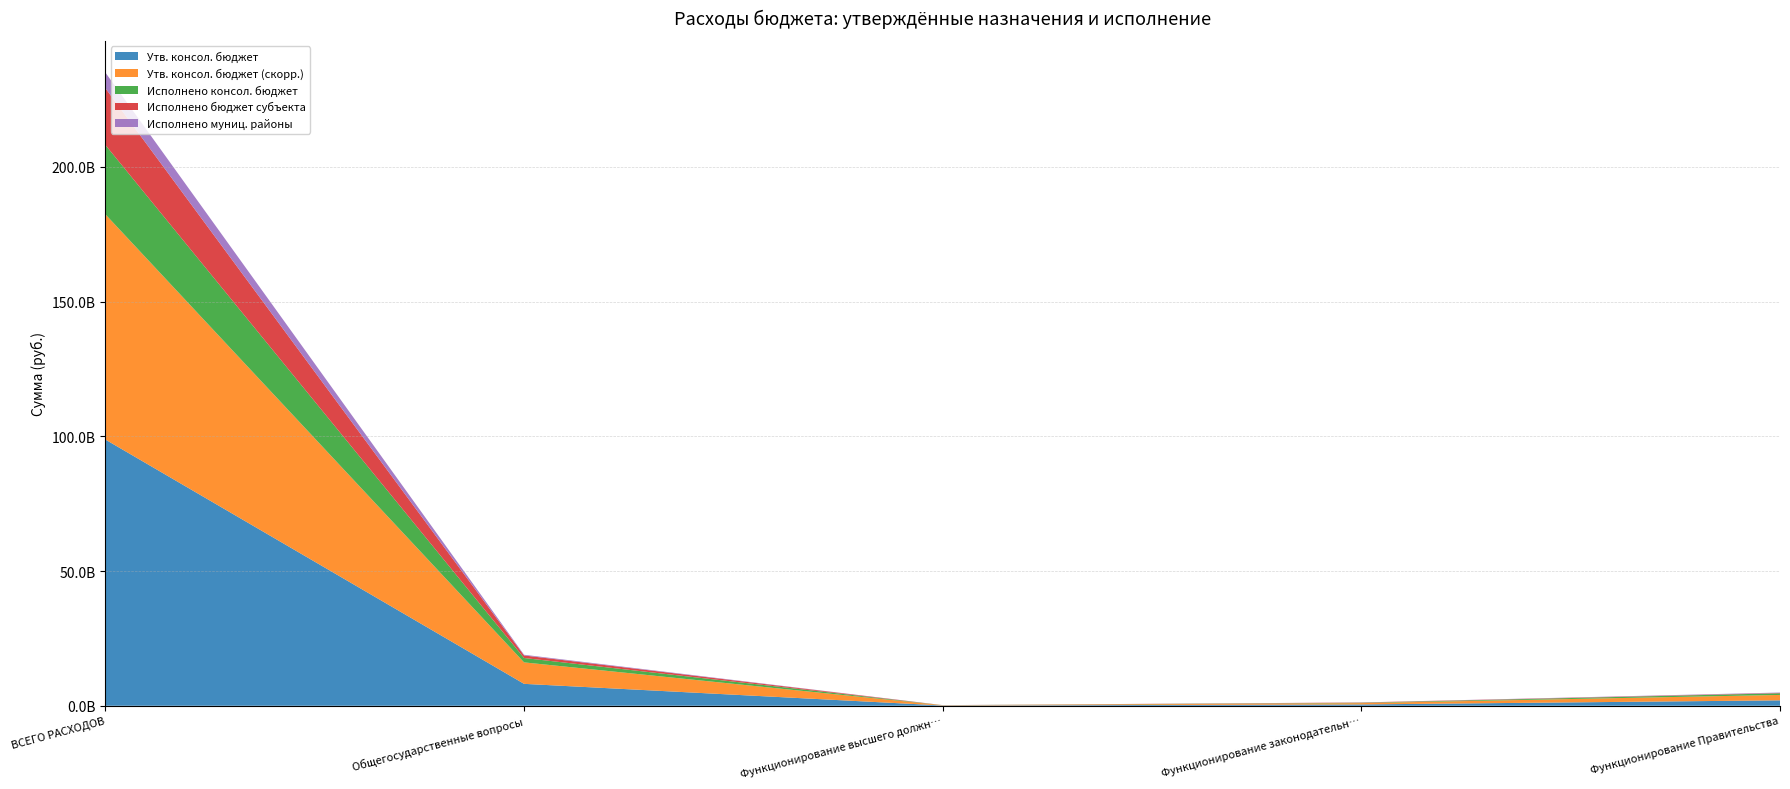

Reading left to right, extract all data points from this chart.

Утв. консол. бюджет: 98784955511.2	8130832648.1	91867795.9	490563190.9	2009504383.6
Утв. консол. бюджет (скорр.): 83580230201.6	7967287748.1	91867795.9	490563190.9	2009504383.6
Исполнено консол. бюджет: 25731955559.9	1622798832.3	24813468.4	127297039.6	607317608.9
Исполнено бюджет субъекта: 21082630456.9	944655970.9	19265543.9	100097625.9	125682568.0
Исполнено муниц. районы: 5811703590.4	258642584.7	4895167.1	13999670.4	155950005.6